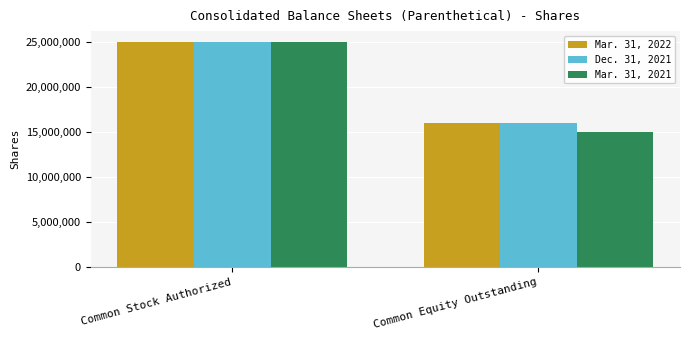

The Mar. 31, 2022 series shows 16020047 at Common Equity Outstanding. True or false?

True